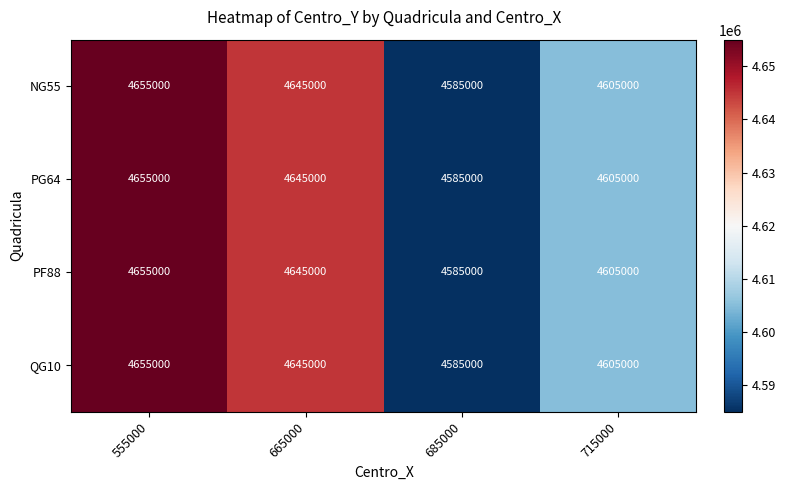

Count the number of categories in the chart.

4